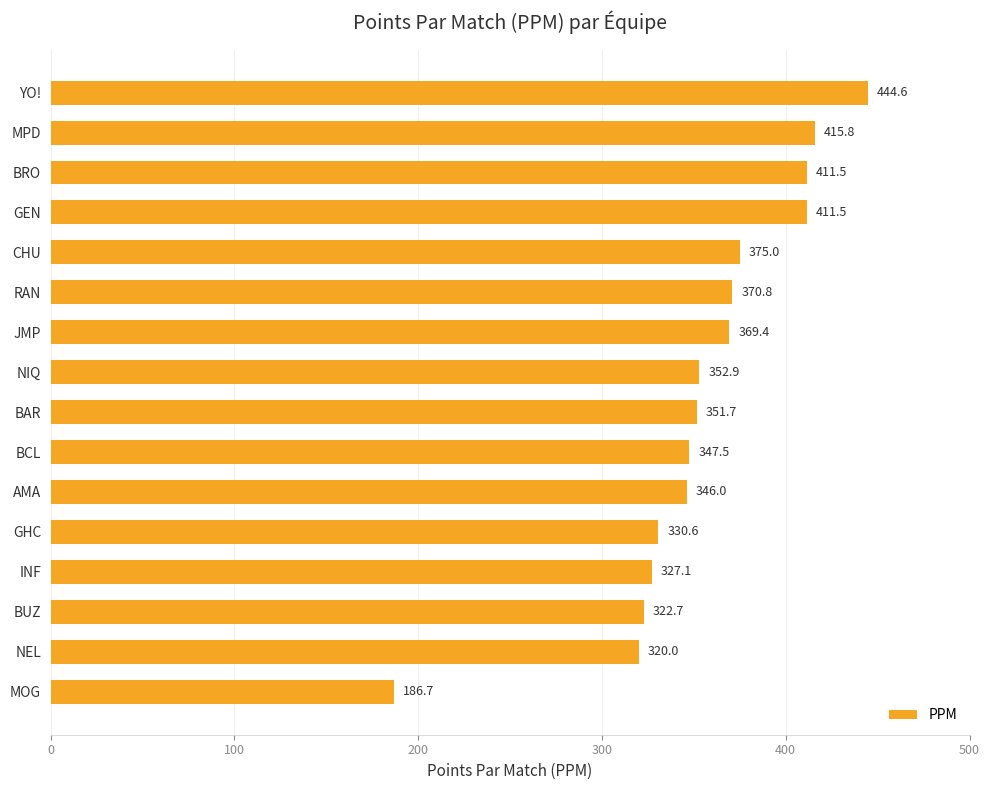

At which category does the chart reach its minimum across all series?

MOG